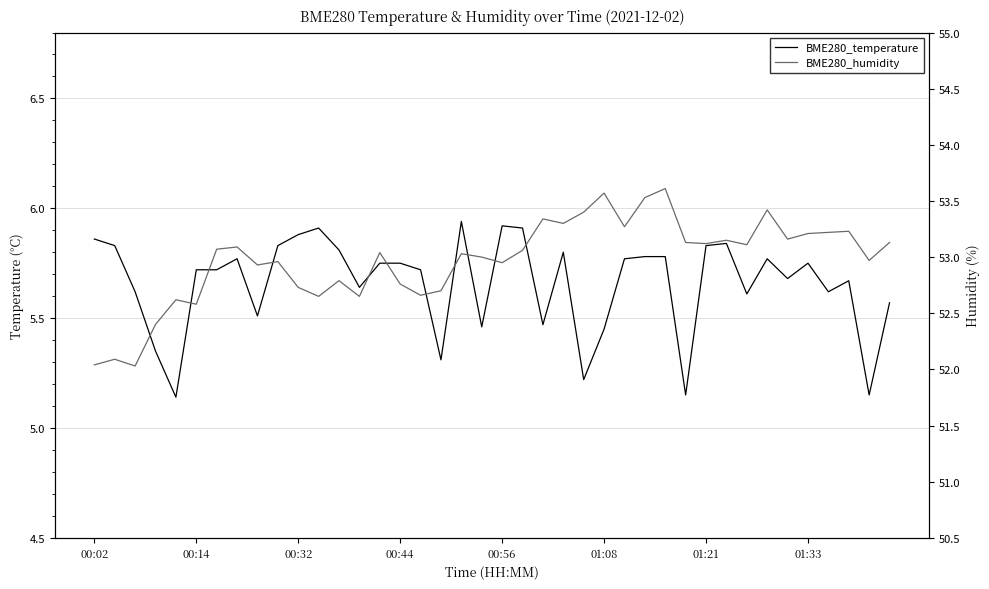

List the labels in order of BME280_humidity value, largest first.

28, 25, 27, 33, 24, 22, 23, 26, 37, 36, 35, 34, 31, 29, 39, 30, 32, 01:33, 01:21, 21, 14, 18, 19, 38, 9, 20, 8, 12, 15, 10, 17, 16, 11, 13, 00:56, 01:08, 00:44, 00:14, 00:02, 00:32